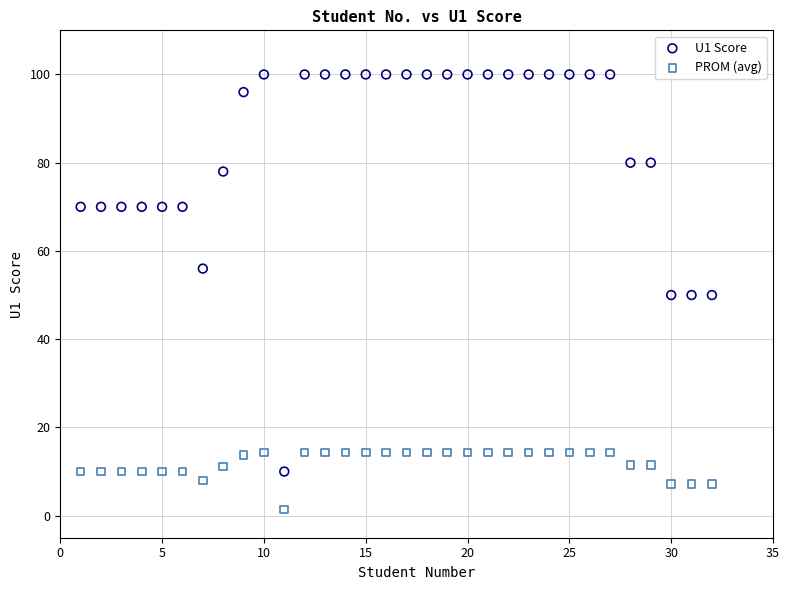

Which series has the widest spread of Y values?

U1 Score